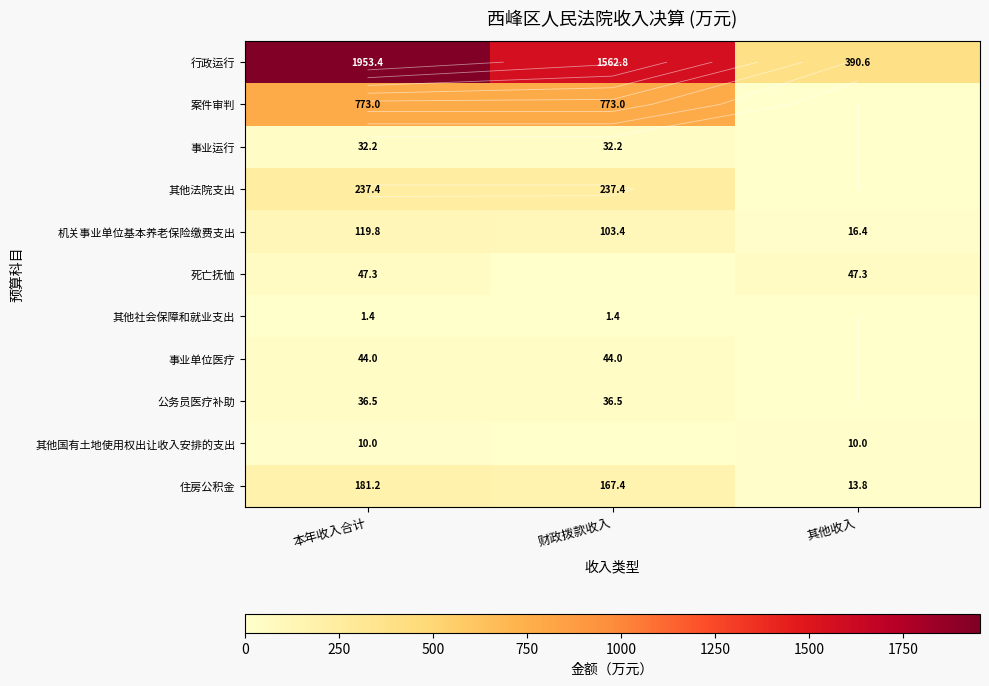

At which label does 住房公积金 first exceed 167?

本年收入合计